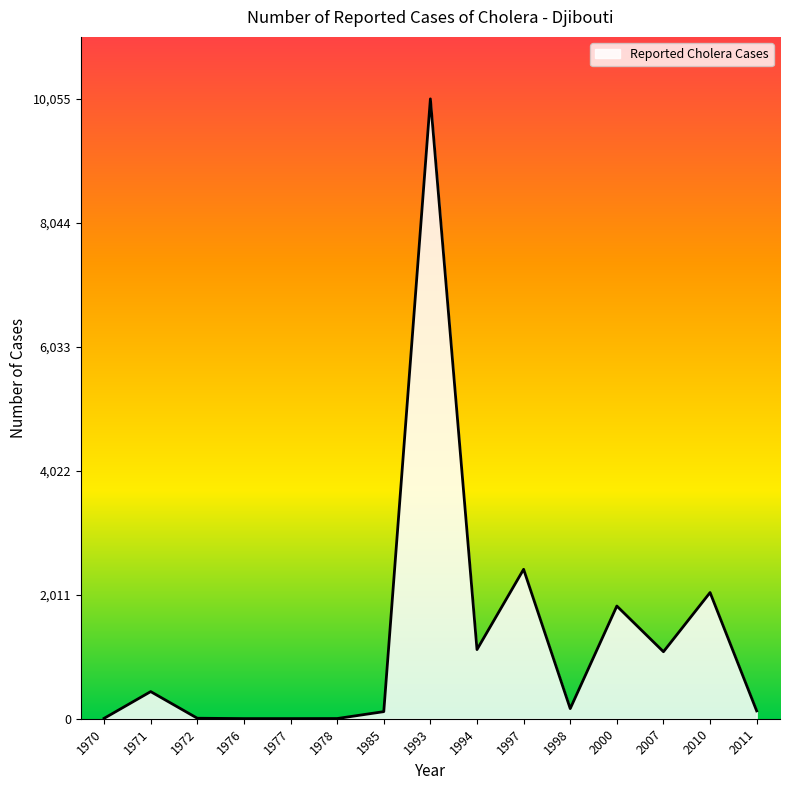

What is the greatest value displayed?

10055